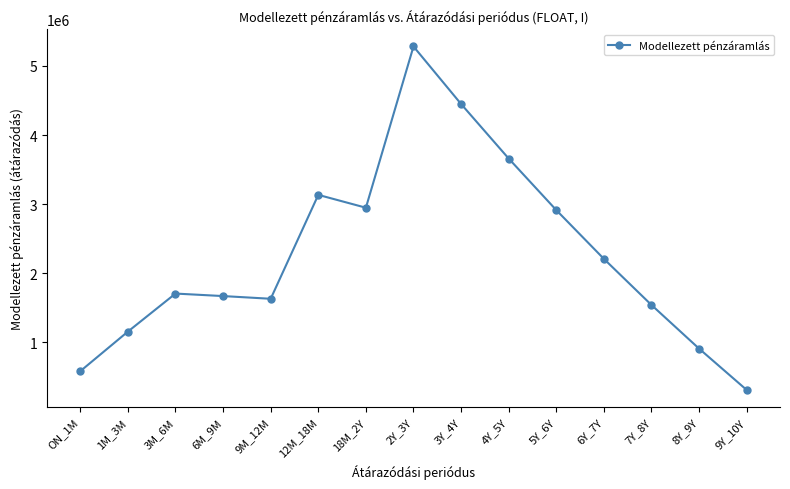

Which label corresponds to the smallest value in the chart?

9Y_10Y